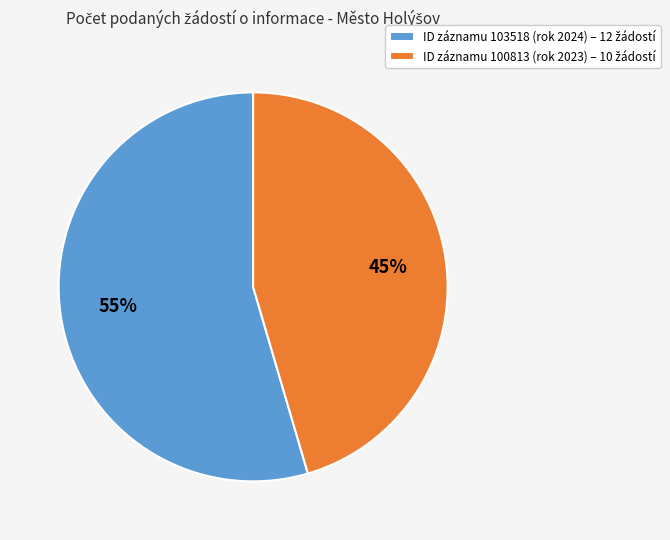

Is there any slice that represents more than half of the pie?

Yes